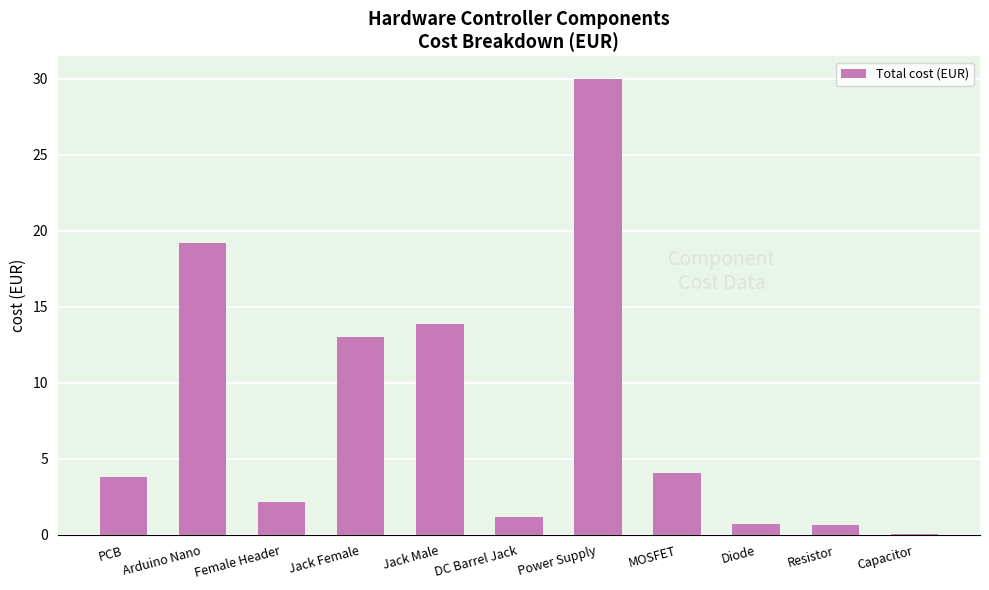

What value does the data have at Arduino Nano?

19.2